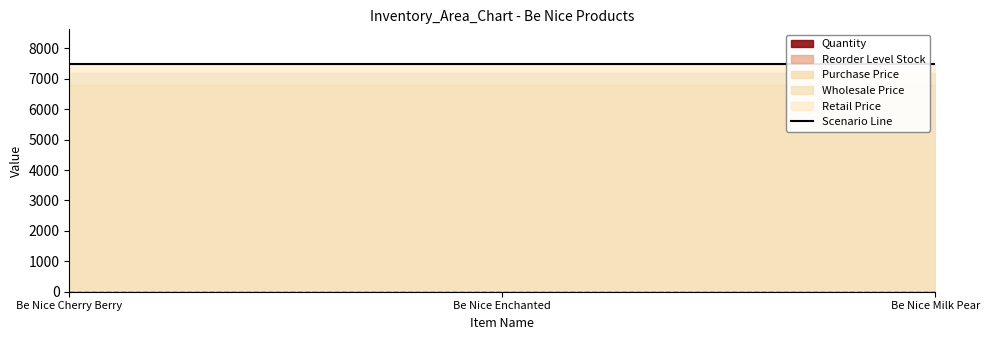

Which series has the widest spread of values?

Quantity